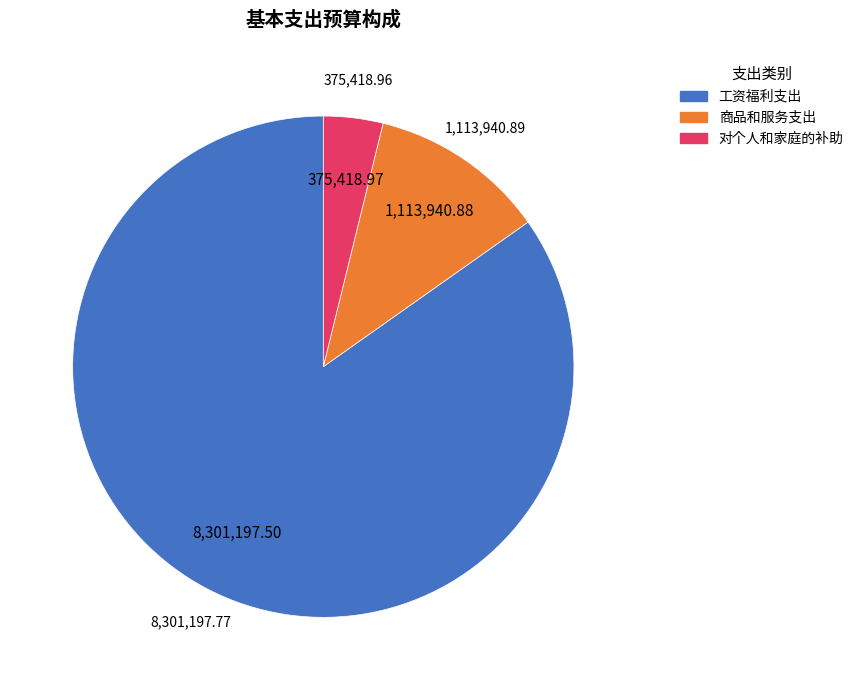

Which category has the smallest portion of the pie?

对个人和家庭的补助